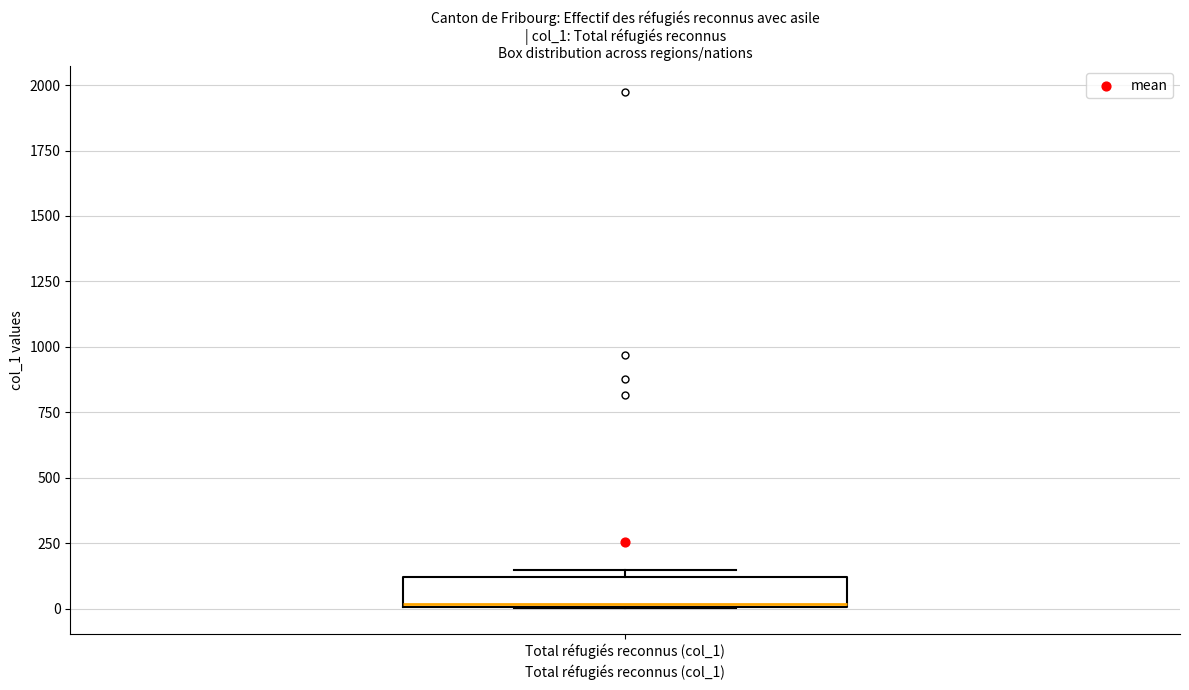

Transcribe this box plot: give where the median line is, the range the box spans, and where the two whiskers end, as read against the y-axis. The values are not printed on the chart, so give them approximately, as read against the axis.

median 0, box 0 to 100, whiskers 0 to 150